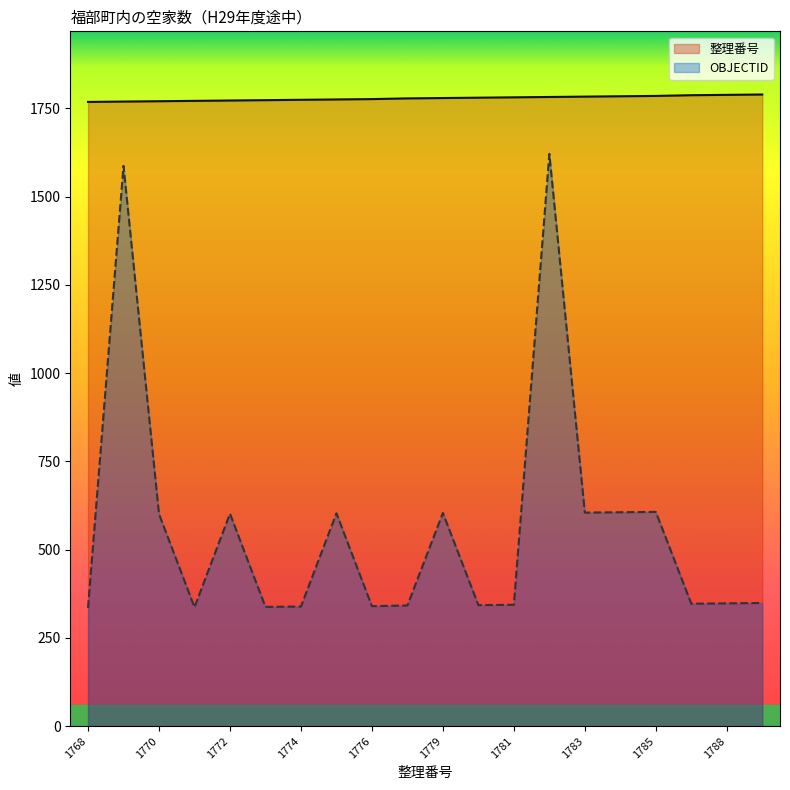

True or false: 整理番号 has a value of 789 at 1787.

False